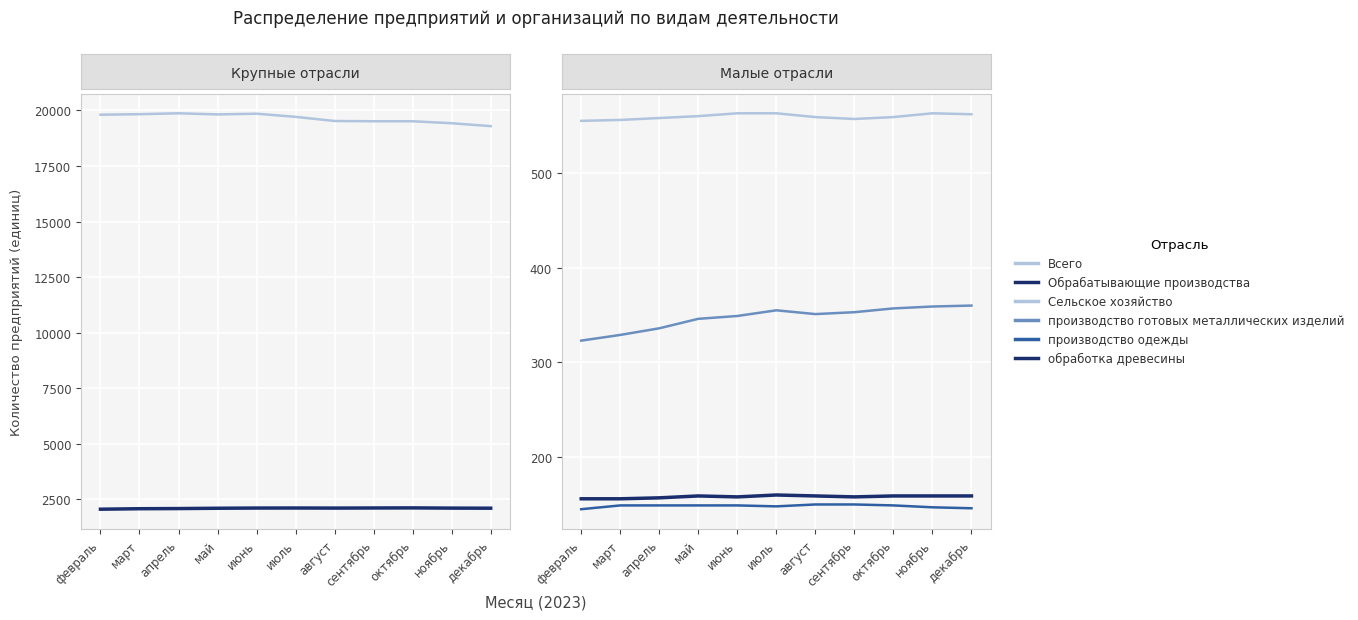

Which label corresponds to the smallest value in the chart?

февраль